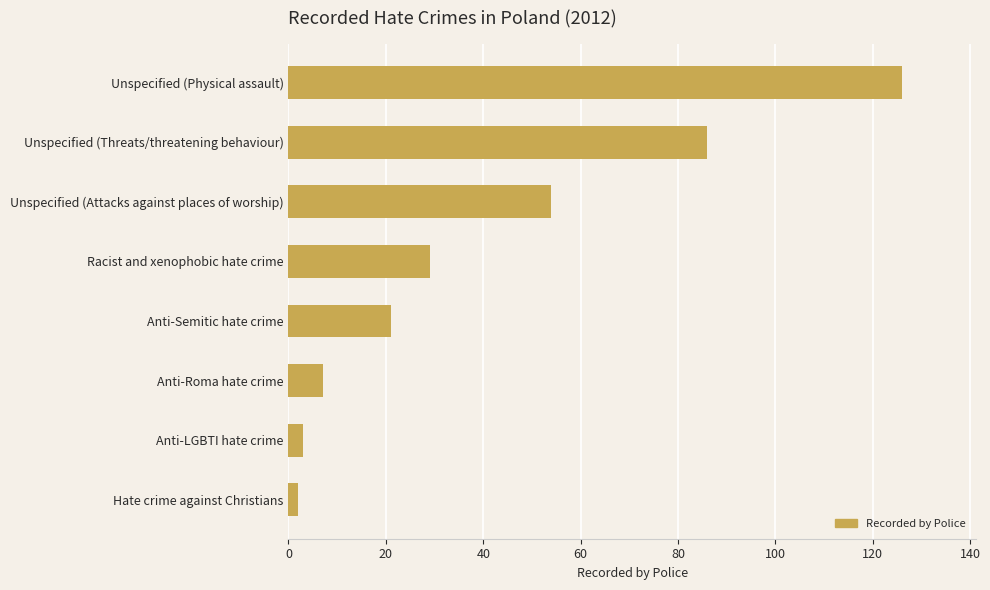

What is the difference between the second highest and minimum values?

84